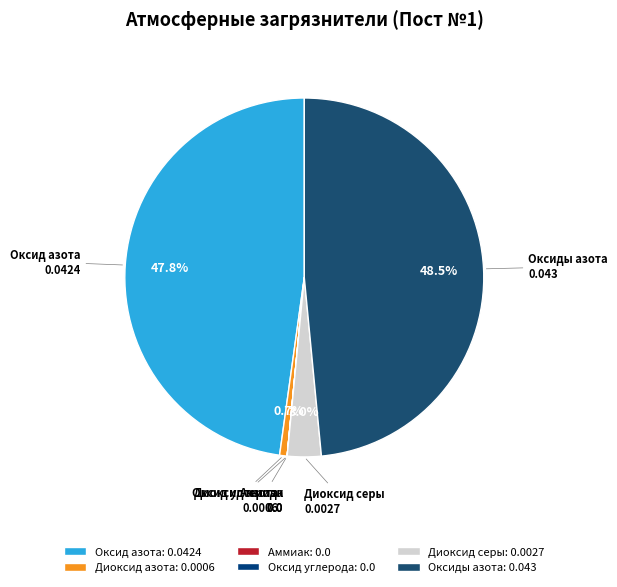

What percentage do Оксид азота and Оксиды азота together represent?

96.3%